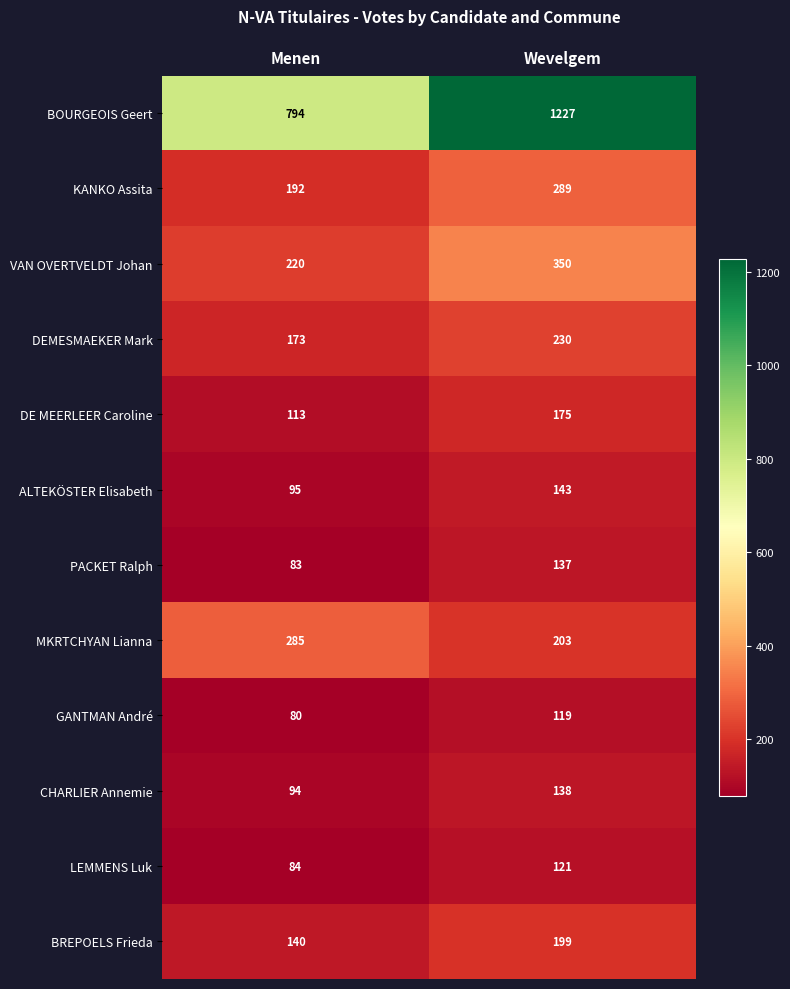

At which category is the sum across all series the highest?

Wevelgem